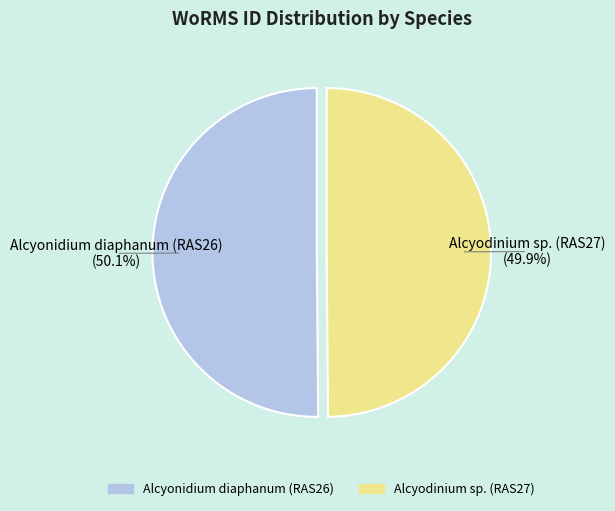

How much of the chart is everything except Alcyonidium diaphanum (RAS26)?

49.9%